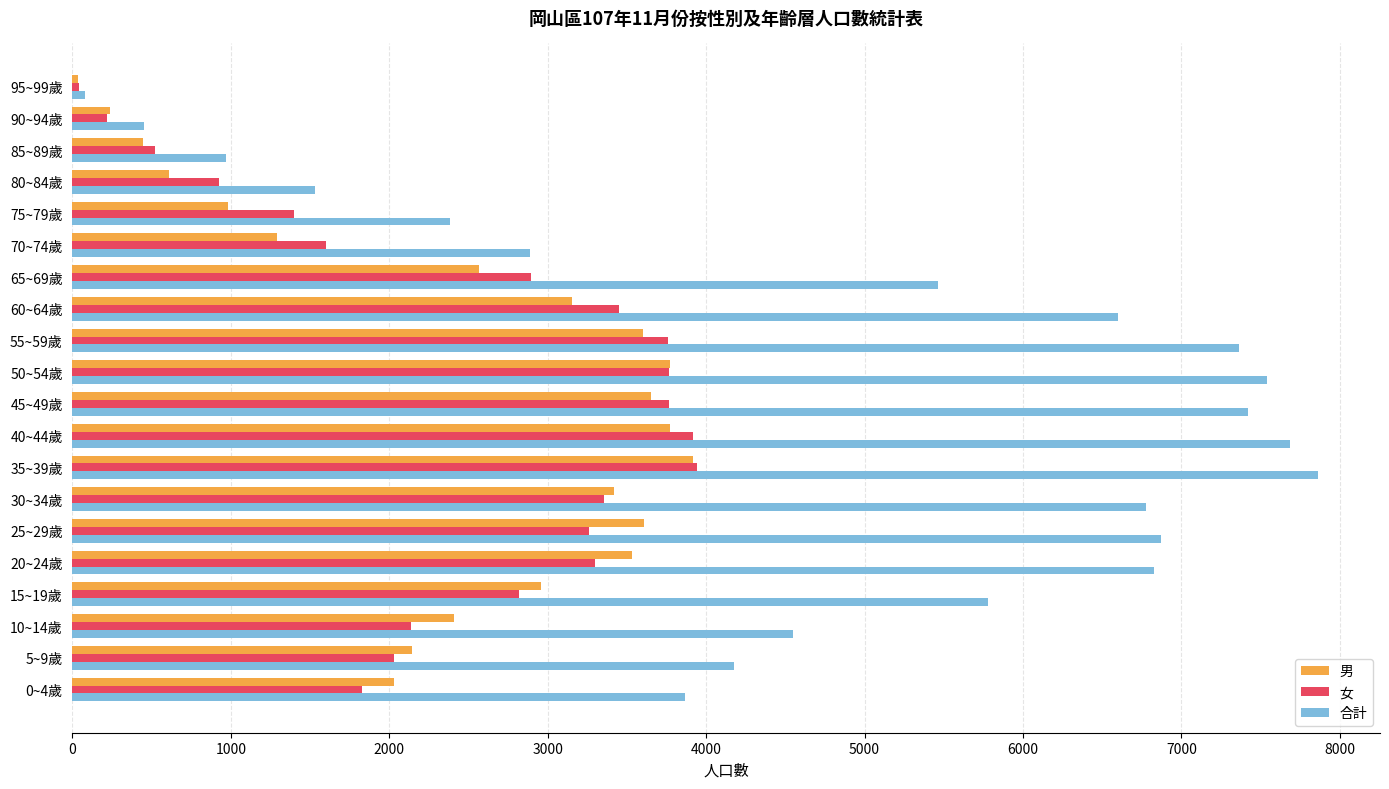

Is the value of 女 at 0~4歲 greater than the value of 男 at 50~54歲?

No